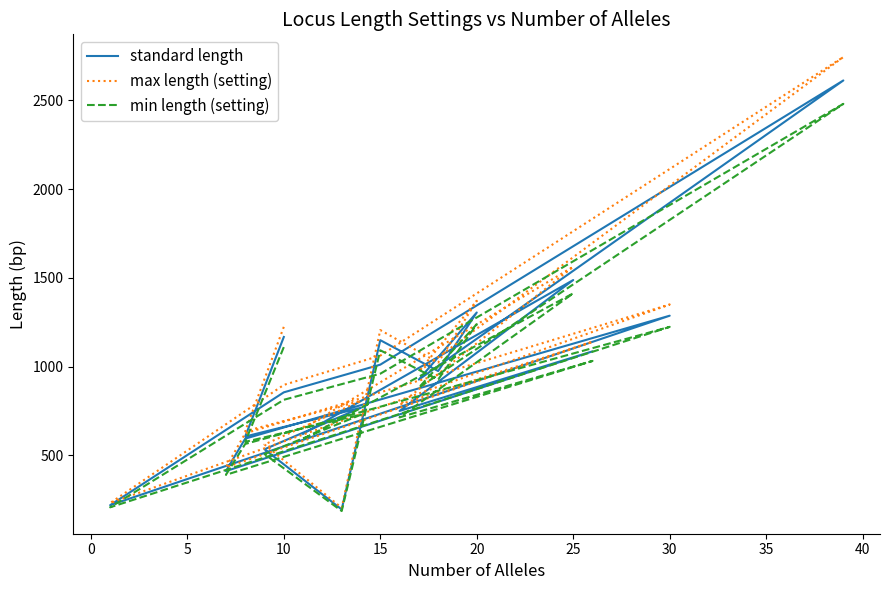

Reading left to right, extract all data points from this chart.

standard length: 1167	606	768	534	195	1149	975	1305	927	2613	1011	855	219	1287	594	411	1086	750	1488	621
max length (setting): 1224	636	807	561	204	1206	1023	1371	972	2745	1062	897	231	1350	624	432	1140	786	1563	651
min length (setting): 1110	576	729	507	186	1092	927	1239	882	2481	960	813	207	1224	564	390	1032	714	1413	591